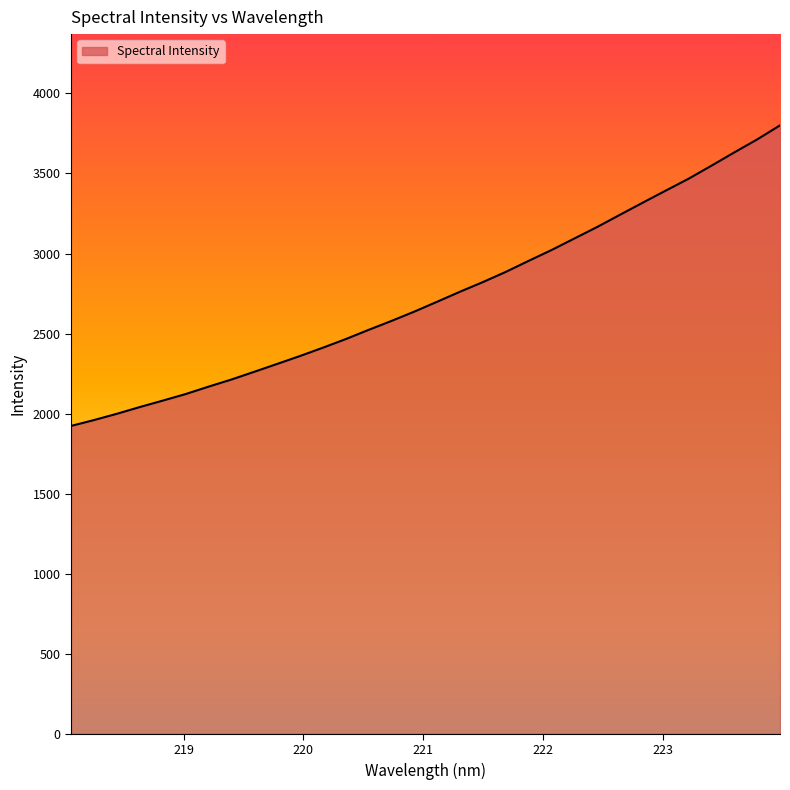

What is the maximum value shown in the chart?

3800.4